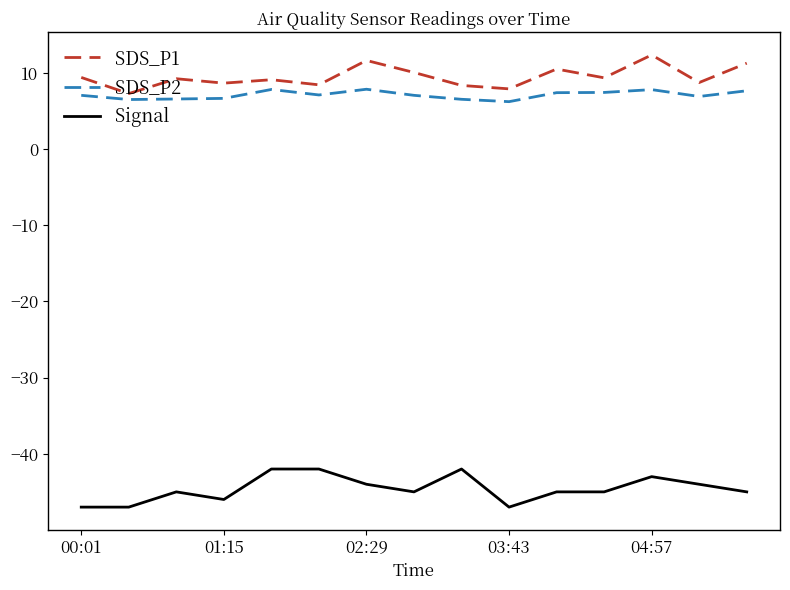

What is the minimum value for SDS_P1?

7.3